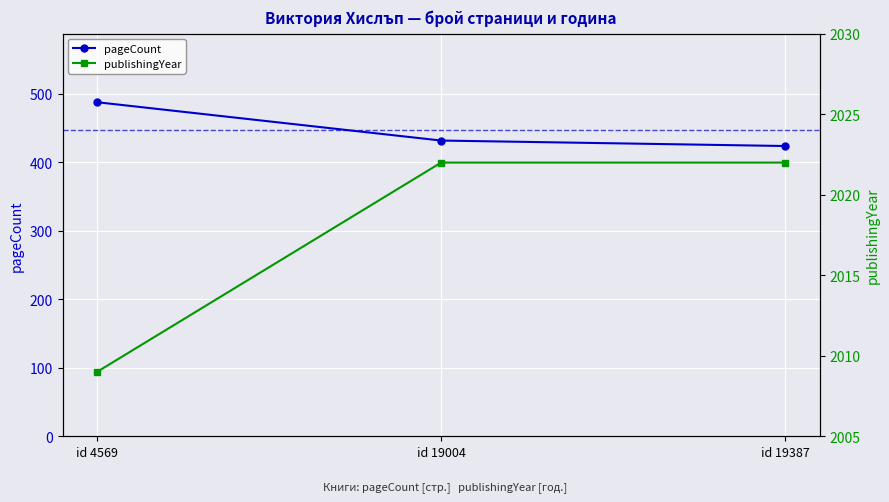

Which label corresponds to the largest value in the chart?

id 19004